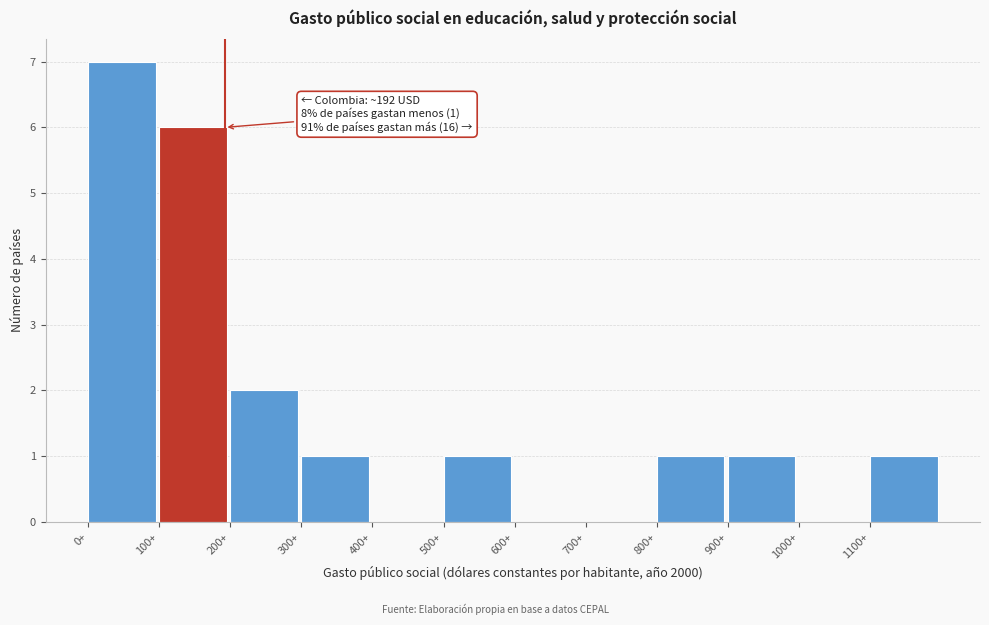

Which range on the x-axis has the tallest bar?

0 to 100